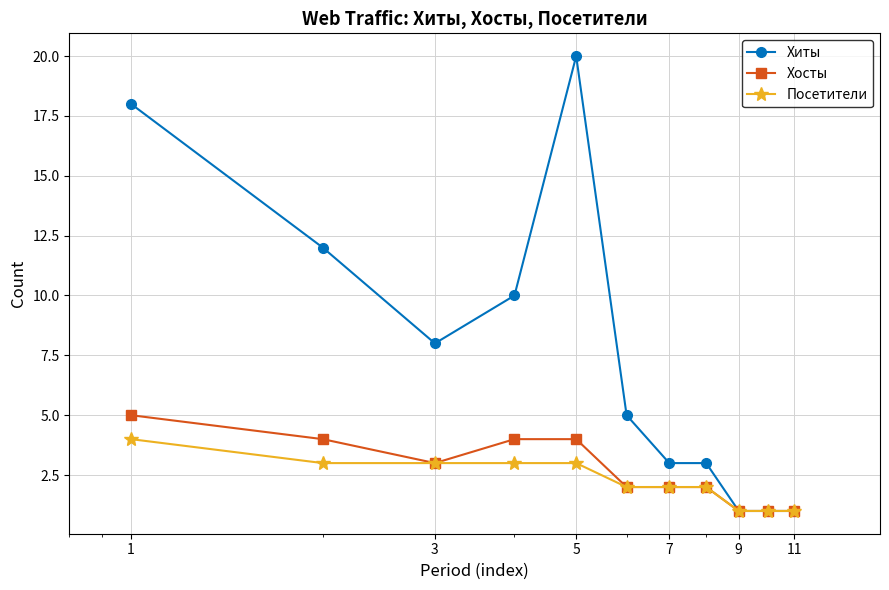

What is the maximum value for Хосты?

5